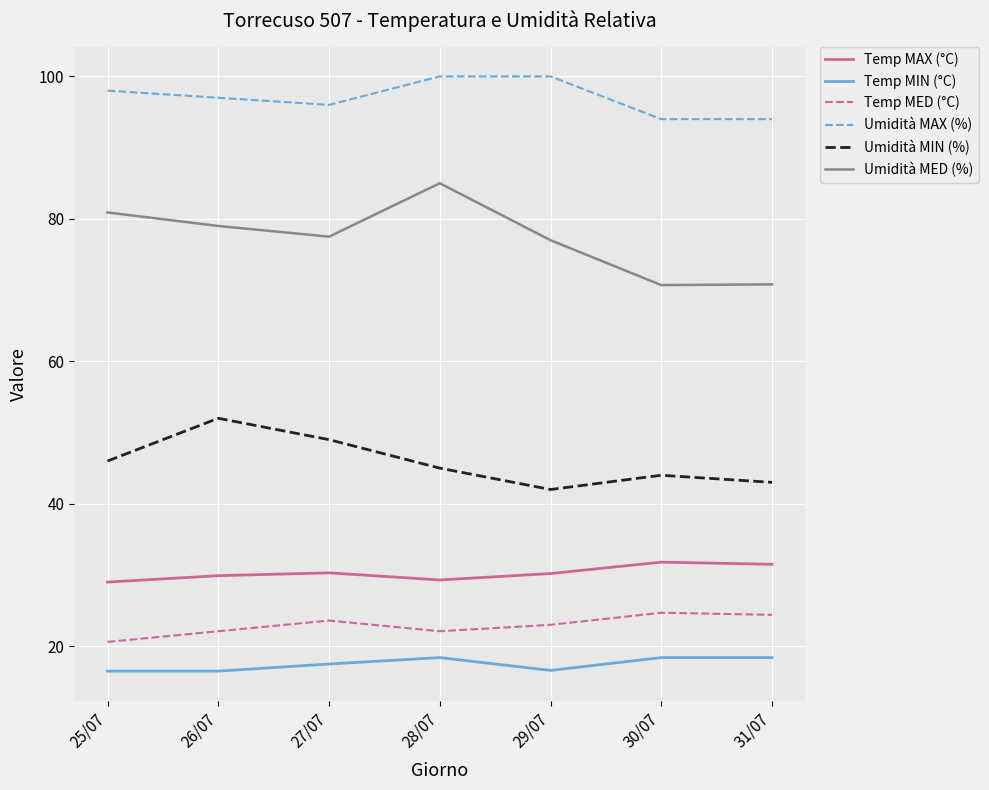

What is the minimum value for Temp MAX (°C)?

29.0